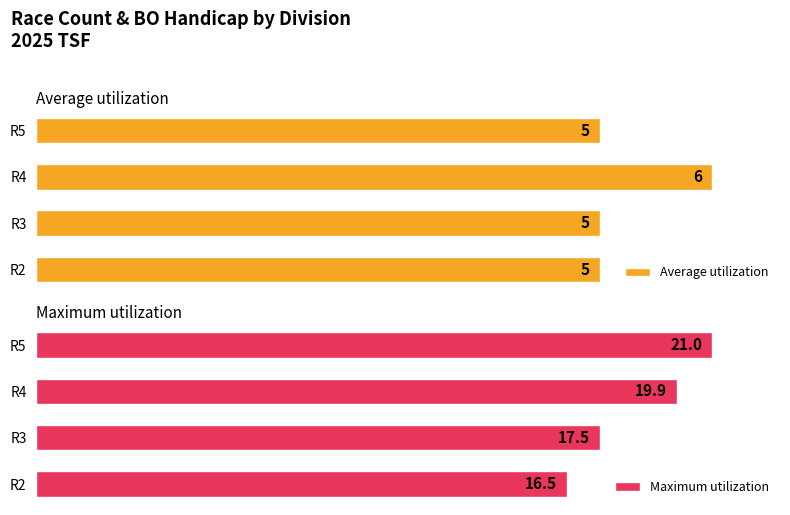

Is it true that Maximum utilization equals 140.3 at R4?

False